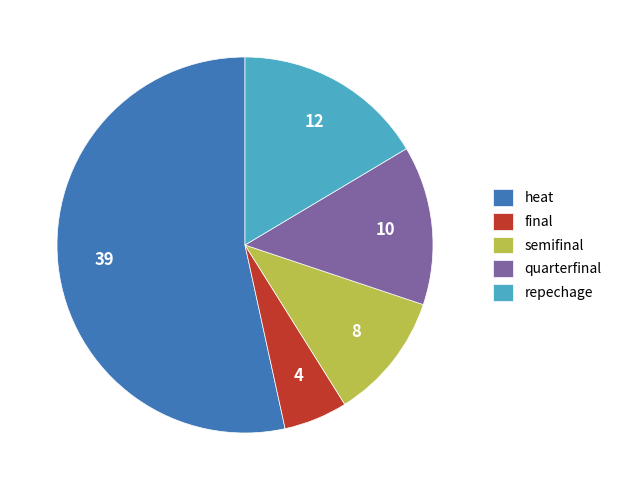

Is there any slice that represents more than half of the pie?

Yes